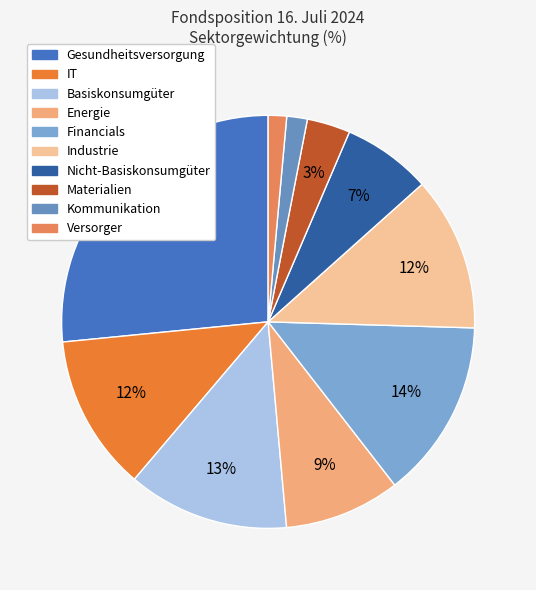

How many slices are in this pie chart?

10